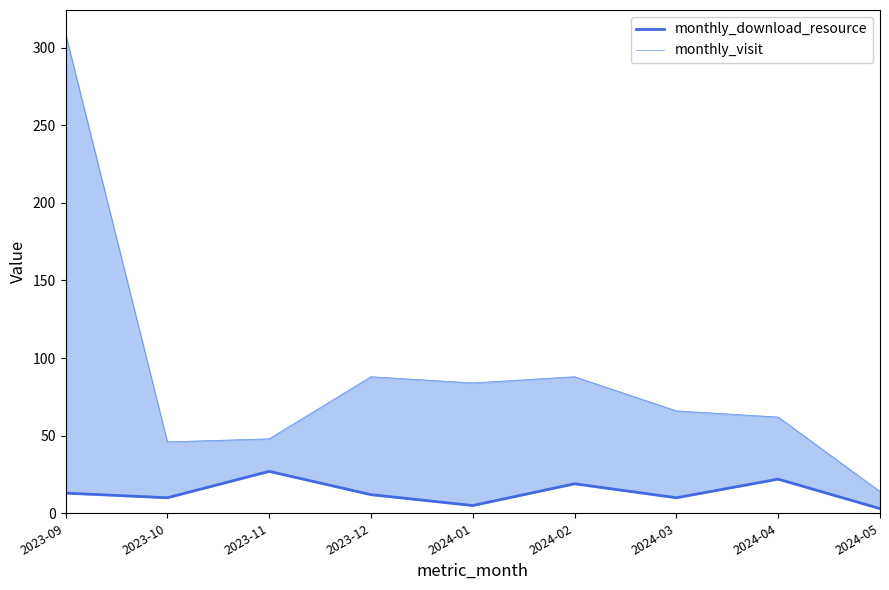

How many values in the monthly_download_resource series exceed 12?

4